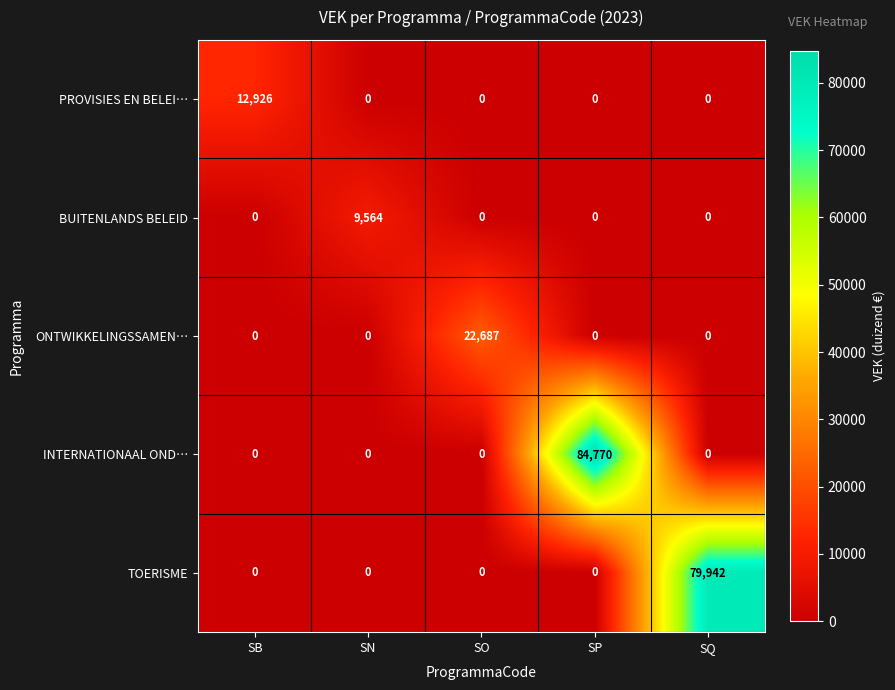

Reading left to right, list all the values displayed in this chart.

PROVISIES EN BELEI…: SB=12926	SN=0	SO=0	SP=0	SQ=0
BUITENLANDS BELEID: SB=0	SN=9564	SO=0	SP=0	SQ=0
ONTWIKKELINGSSAMEN…: SB=0	SN=0	SO=22687	SP=0	SQ=0
INTERNATIONAAL OND…: SB=0	SN=0	SO=0	SP=84770	SQ=0
TOERISME: SB=0	SN=0	SO=0	SP=0	SQ=79942